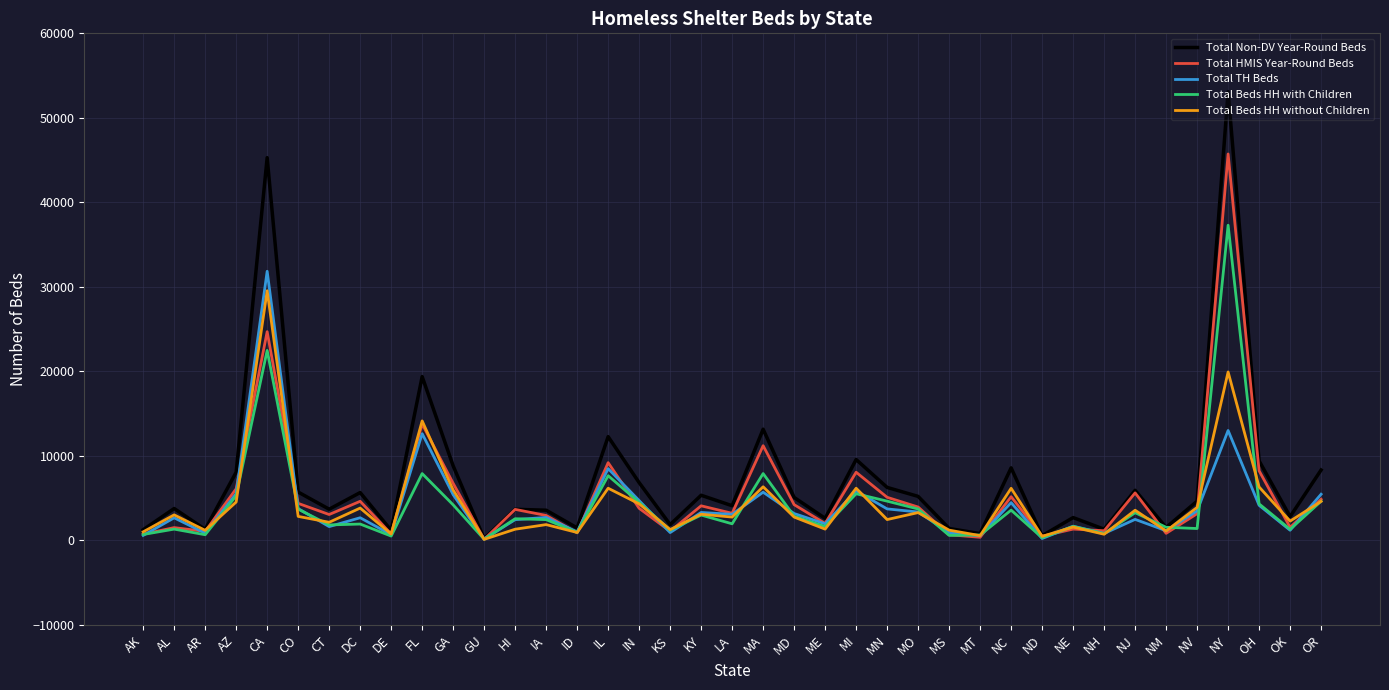

What is the approximate value of Total TH Beds at IN, to the nearest 50?

4700